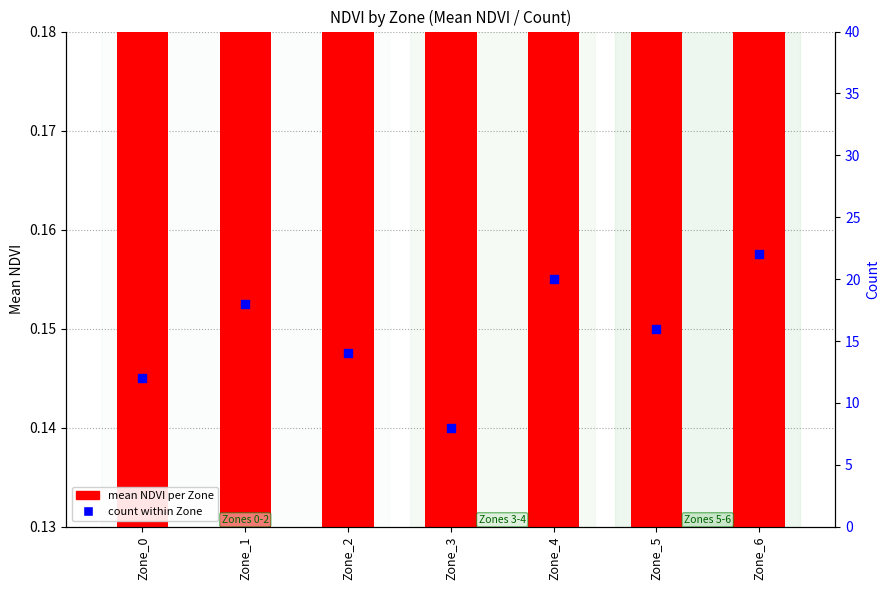

At how many categories does at least one series exceed 5?

7